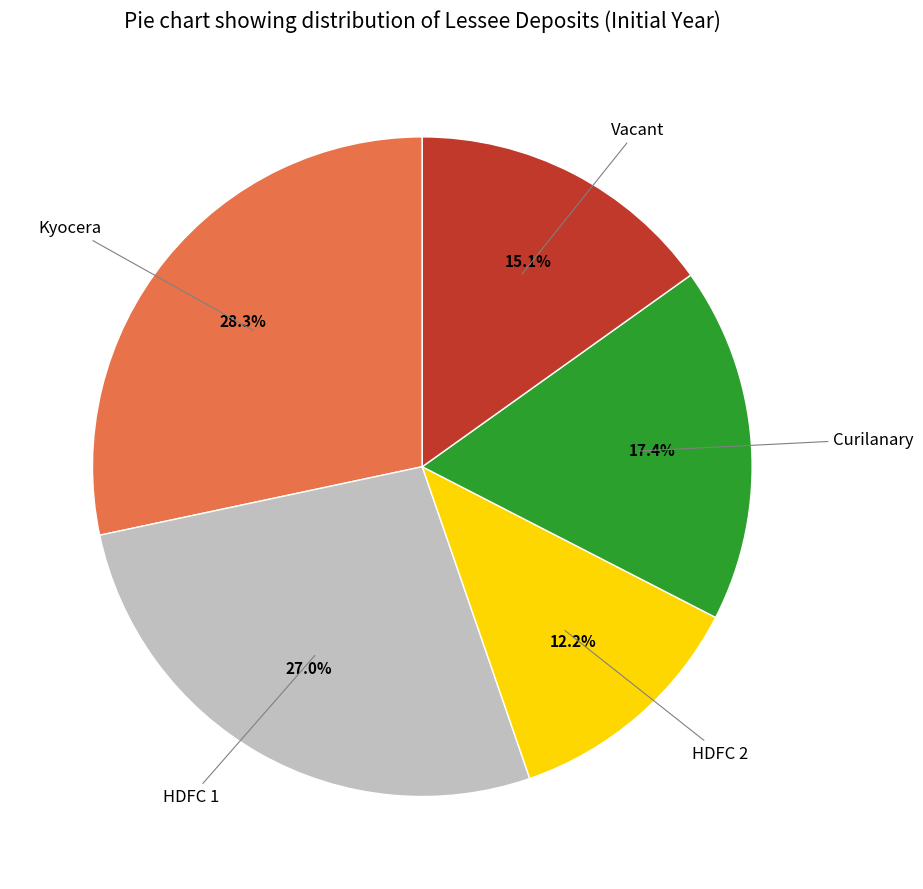

Is there any slice that represents more than half of the pie?

No